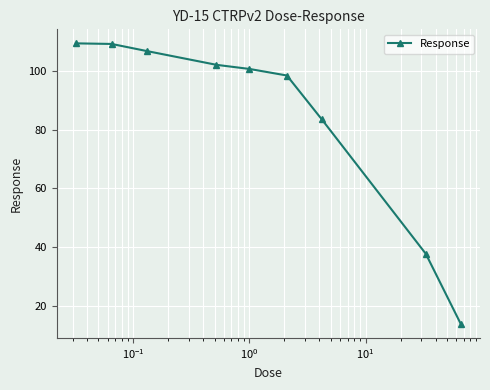

What is the value of the 3rd point from the left?

106.7